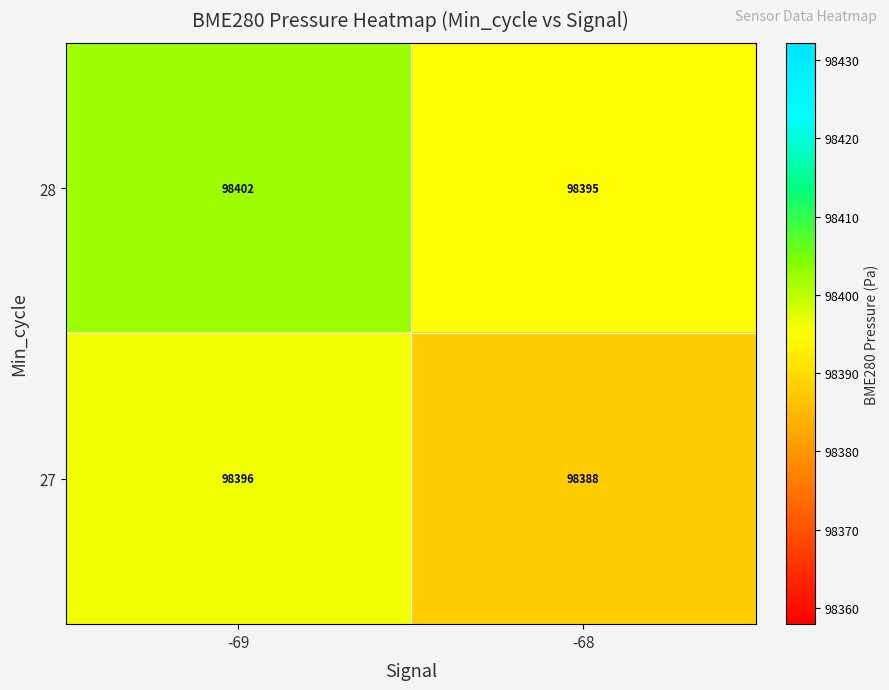

What is the maximum value shown in the chart?

98402